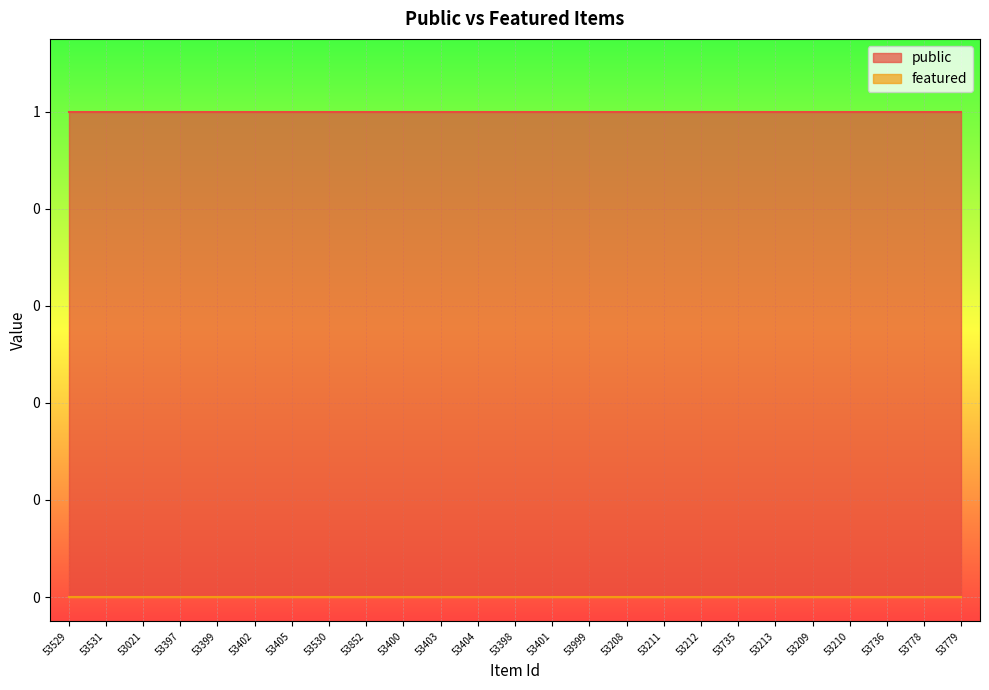

True or false: public and featured cross at least once.

False